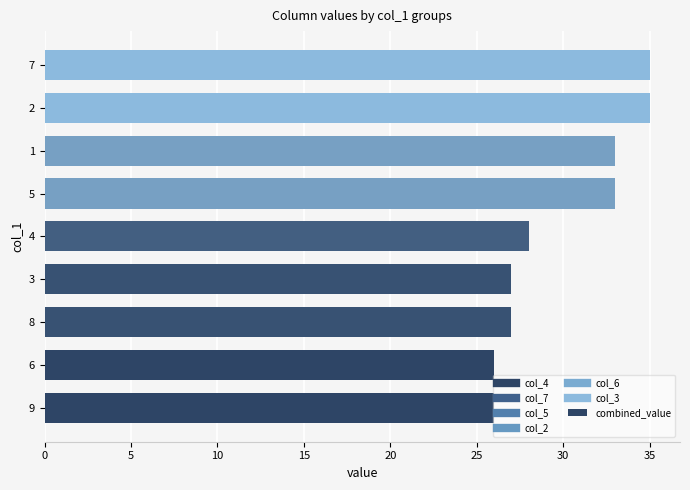

What is the average value?

30